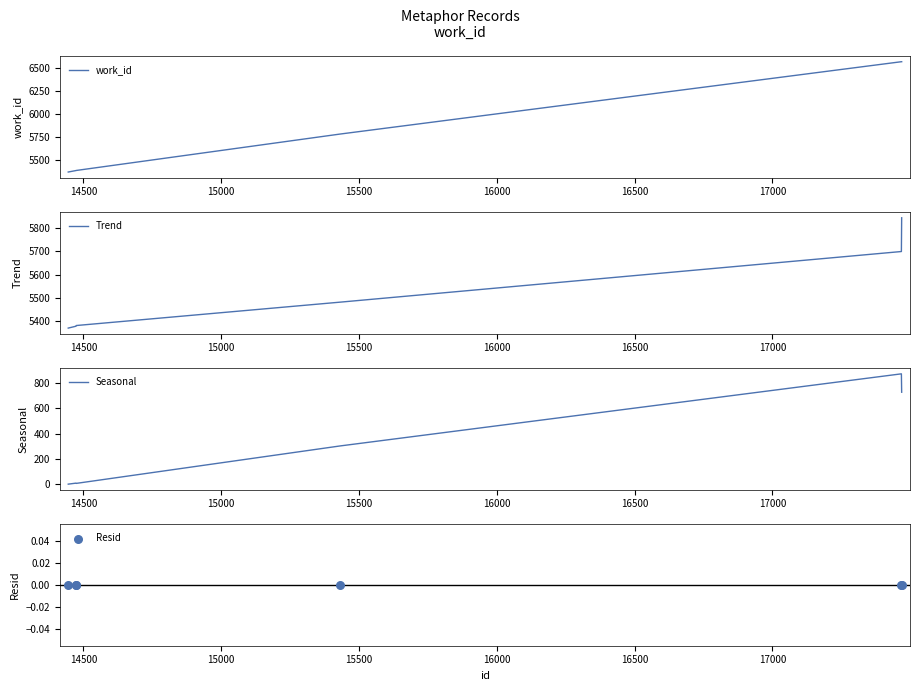

What is the minimum value for work_id?

5370